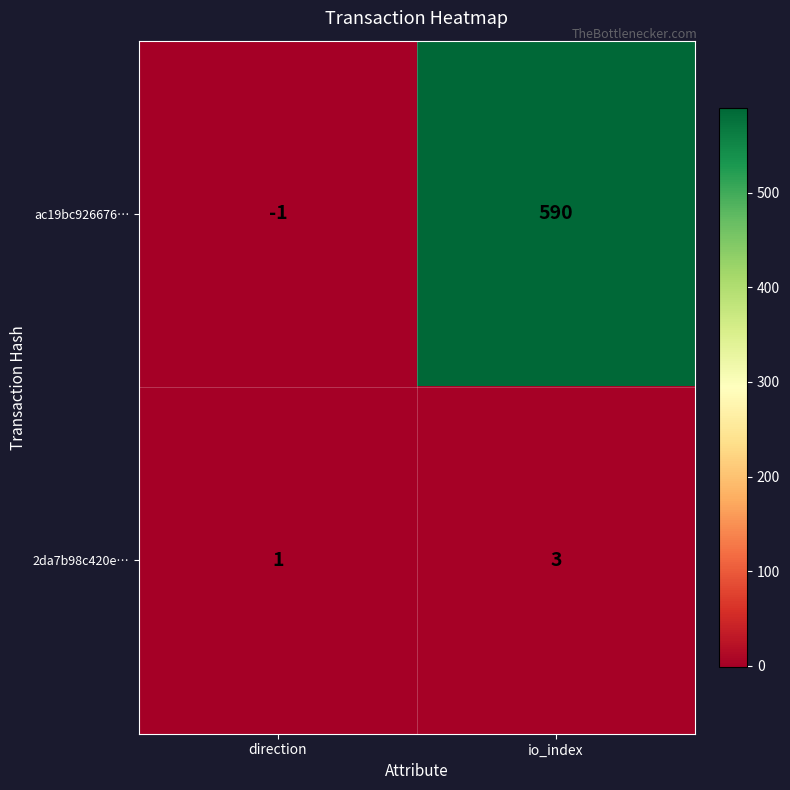

At how many categories does at least one series exceed 60?

1